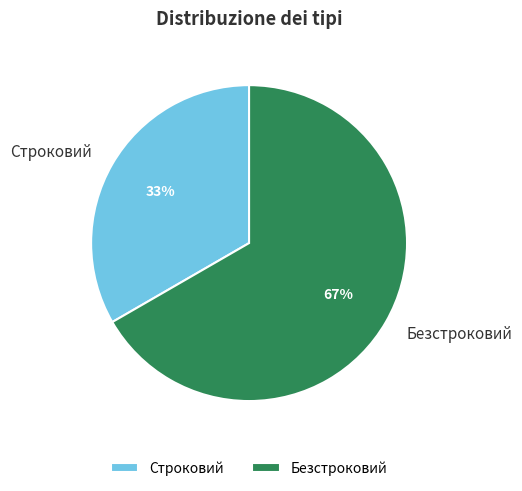

What is the ratio of the value at Строковий to the value at Безстроковий?

0.5